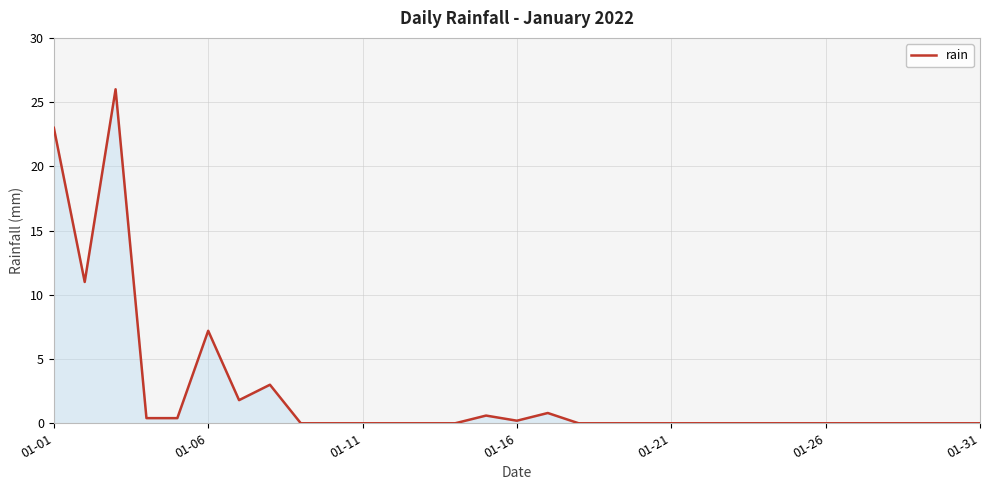

What is the difference between the maximum and minimum values?

26.0